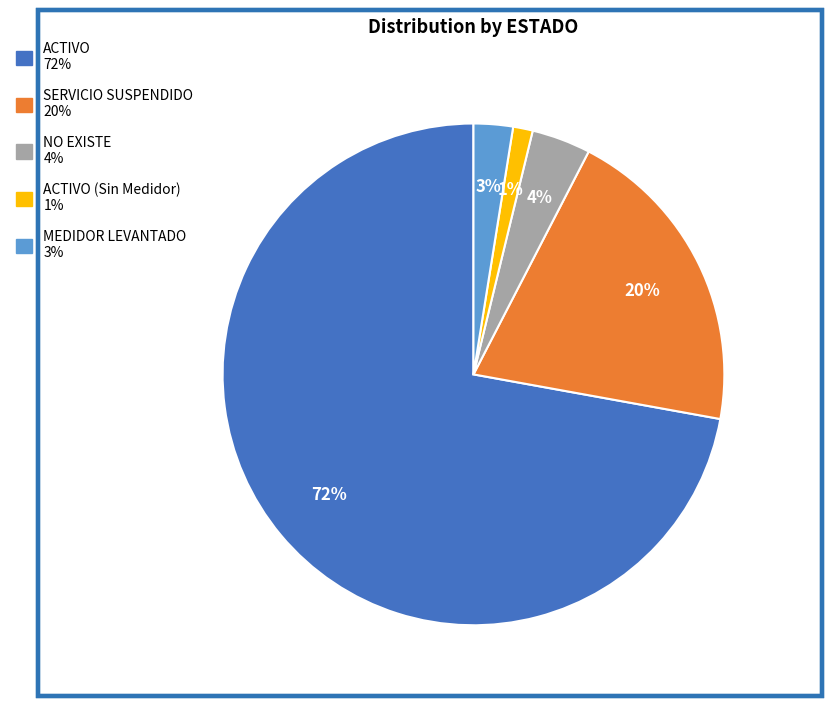

To the nearest percent, what is the average slice percentage?

20%